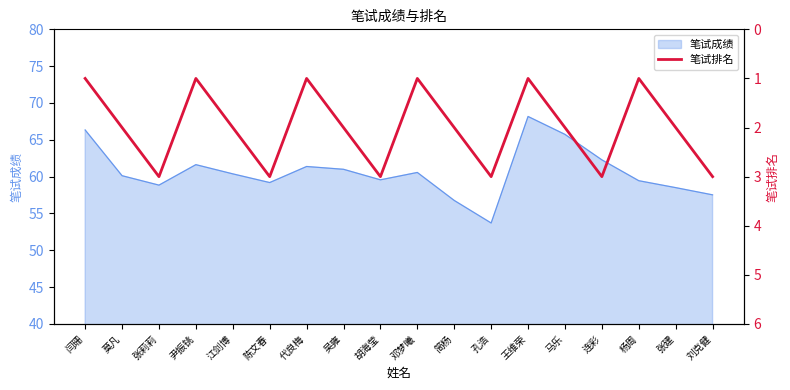

How many data points are above 2?

6